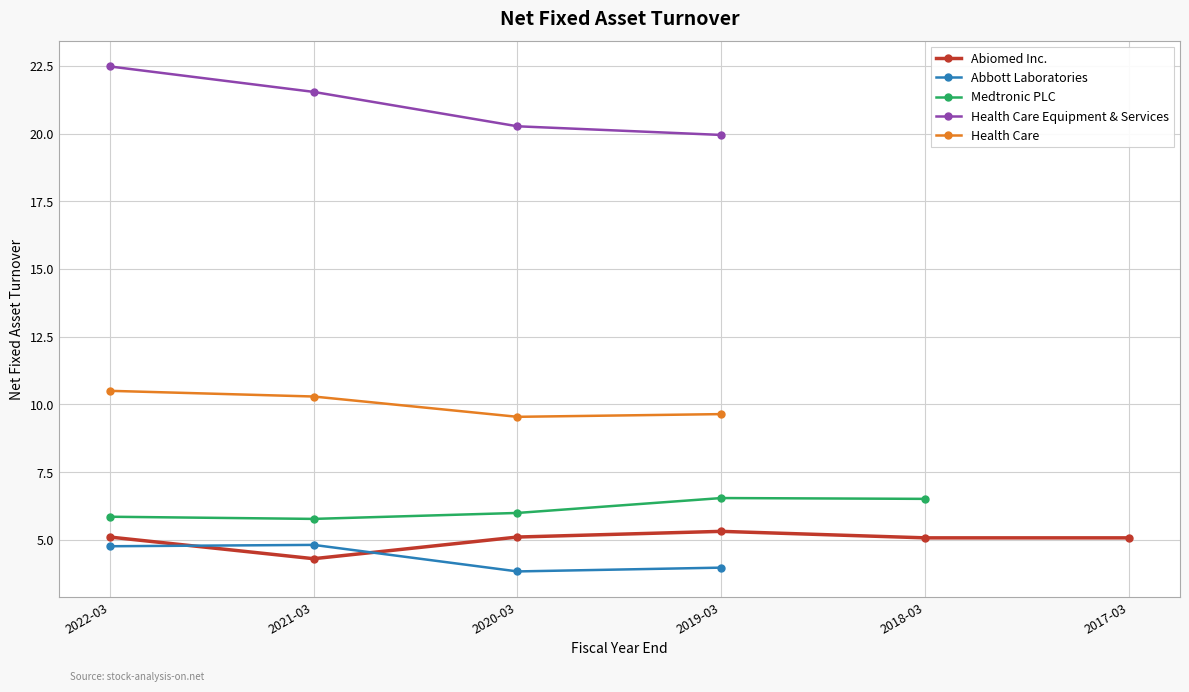

Reading left to right, list all the values displayed in this chart.

Abiomed Inc.: 5.1	4.3	5.1	5.3	5.1	5.1
Abbott Laboratories: 4.8	4.8	3.8	4.0	0.0	0.0
Medtronic PLC: 5.8	5.8	6.0	6.5	6.5	0.0
Health Care Equipment & Services: 22.5	21.5	20.3	19.9	0.0	0.0
Health Care: 10.5	10.3	9.5	9.6	0.0	0.0